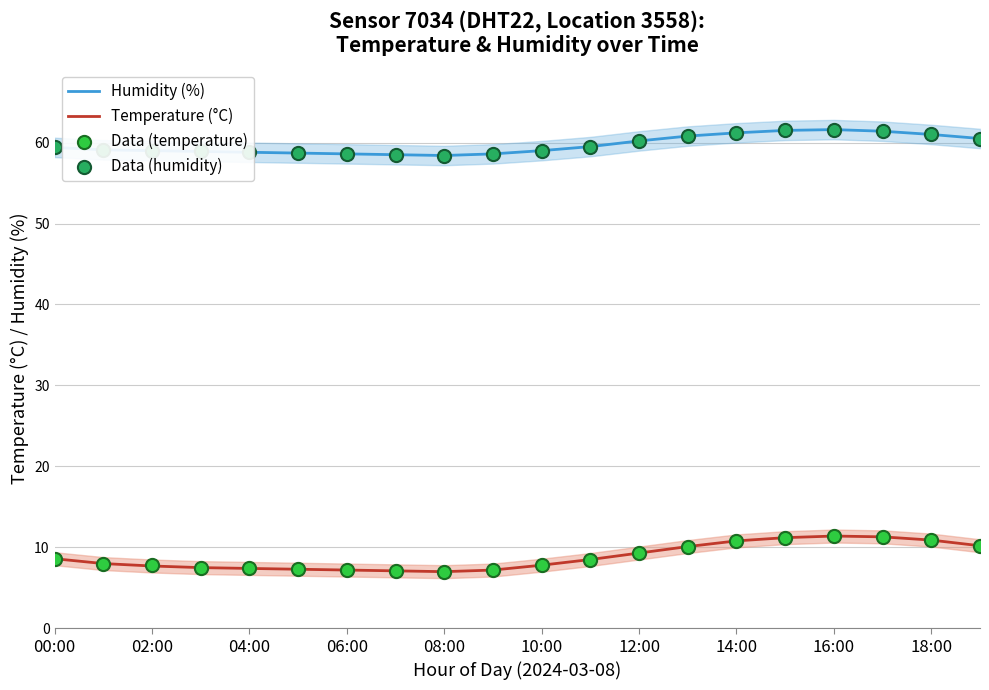

True or false: Temperature (°C) and Humidity (%) cross at least once.

False